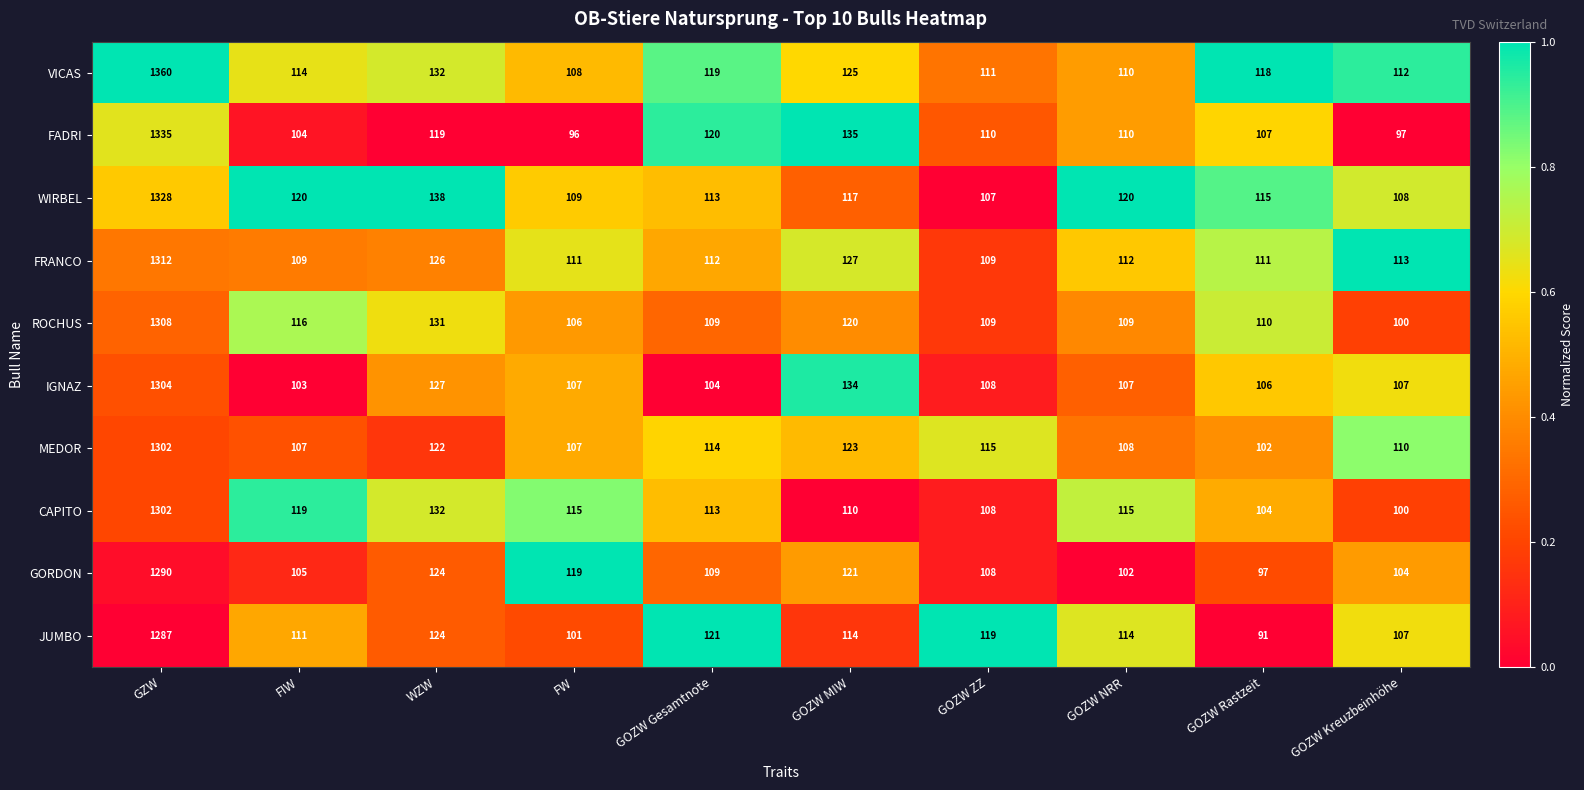

Which series has the largest total across all categories?

VICAS